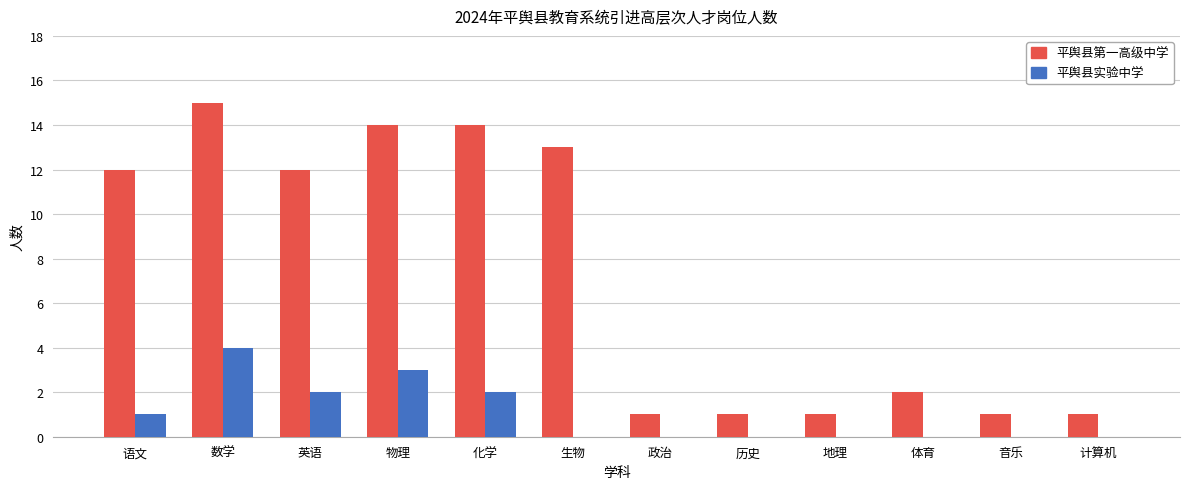

Which category has the highest value in the 平舆县实验中学 series?

数学